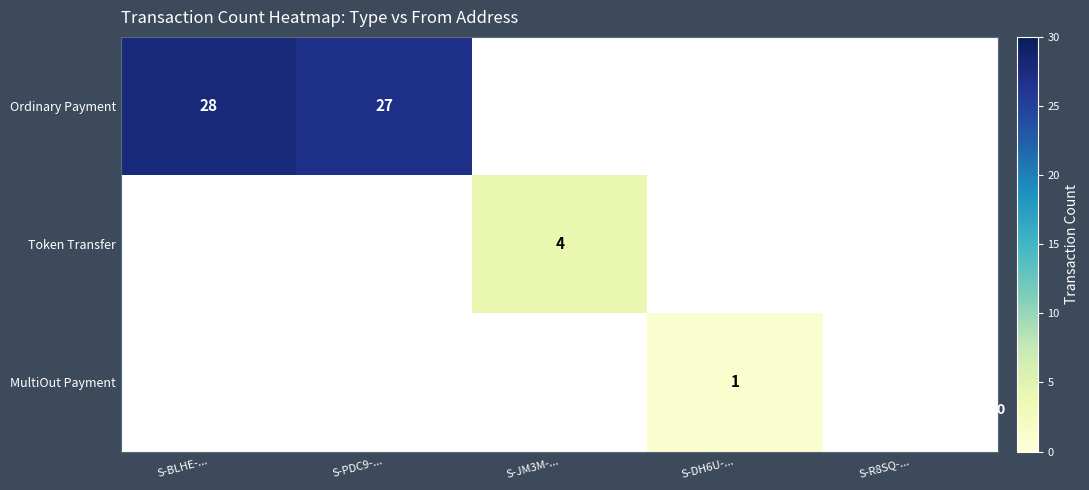

Which series has the largest range (max minus min)?

Ordinary Payment